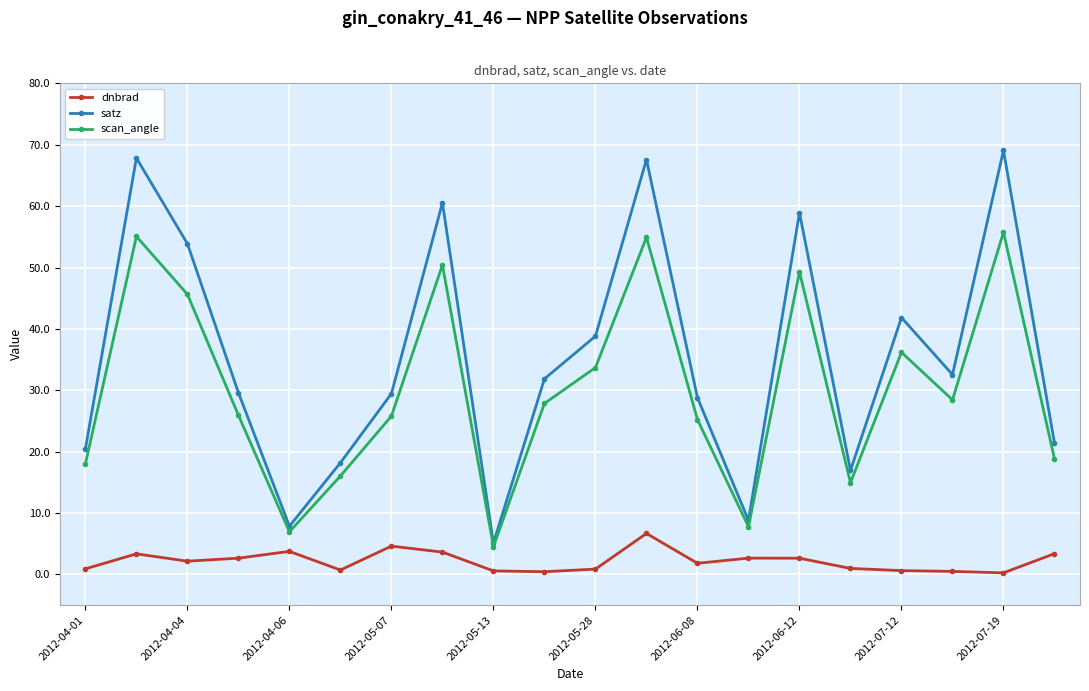

Does the chart display data point markers on the line(s)?

Yes